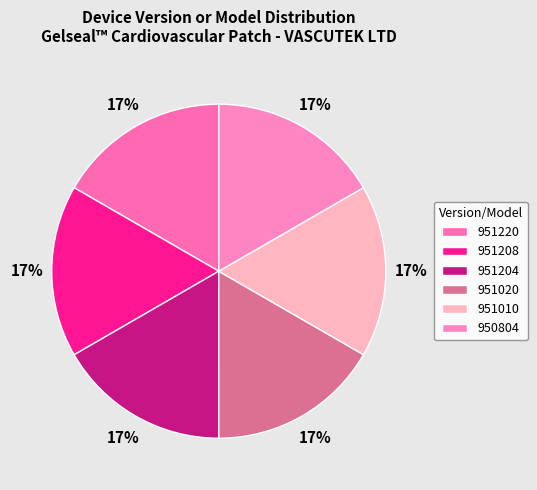

How many slices are in this pie chart?

6